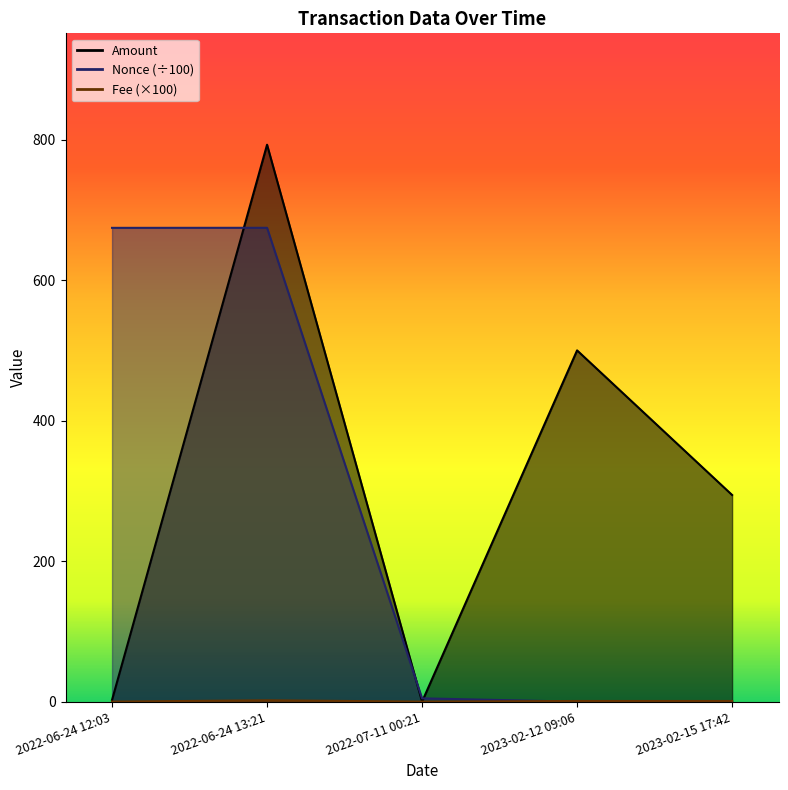

Rank the categories by Fee value from highest to lowest.

2022-06-24 13:21, 2023-02-12 09:06, 2023-02-15 17:42, 2022-07-11 00:21, 2022-06-24 12:03